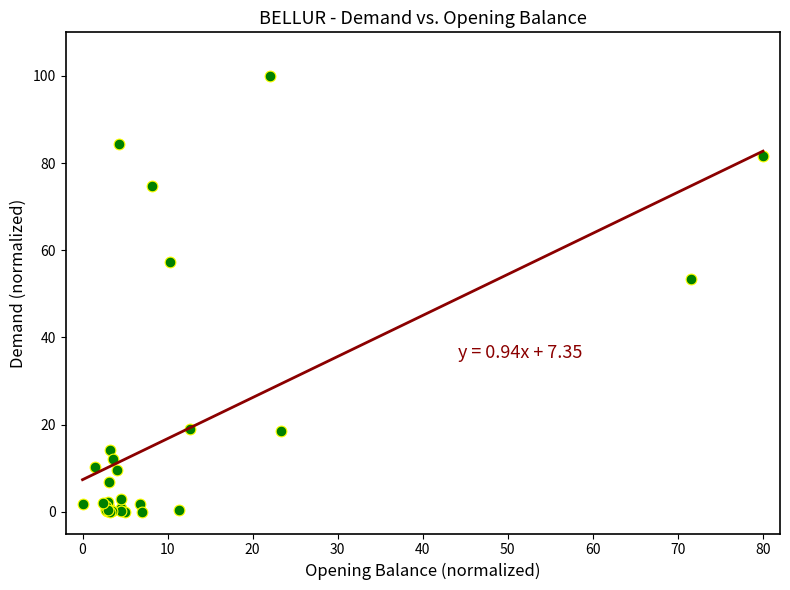

What Y value in the scatter plot is closest to 50?

53.5